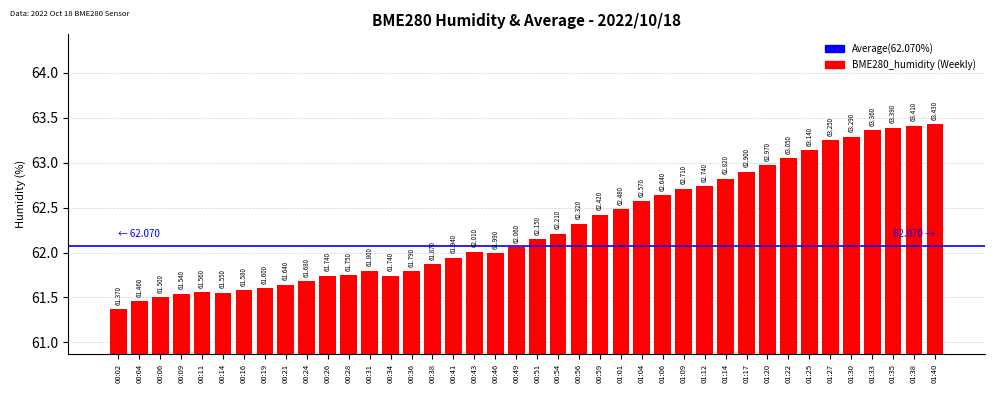

List the labels in order of value, smallest first.

00:02, 00:04, 00:06, 00:09, 00:14, 00:11, 00:16, 00:19, 00:21, 00:24, 00:26, 00:34, 00:28, 00:36, 00:31, 00:38, 00:41, 00:46, 00:43, 00:49, 00:51, 00:54, 00:56, 00:59, 01:01, 01:04, 01:06, 01:09, 01:12, 01:14, 01:17, 01:20, 01:22, 01:25, 01:27, 01:30, 01:33, 01:35, 01:38, 01:40